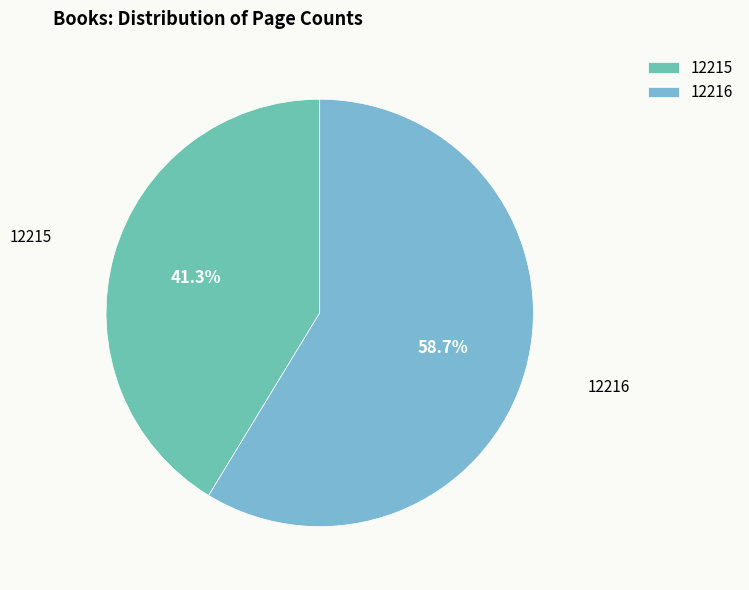

To the nearest percent, what is the combined percentage of 12216 and 12215?

100%